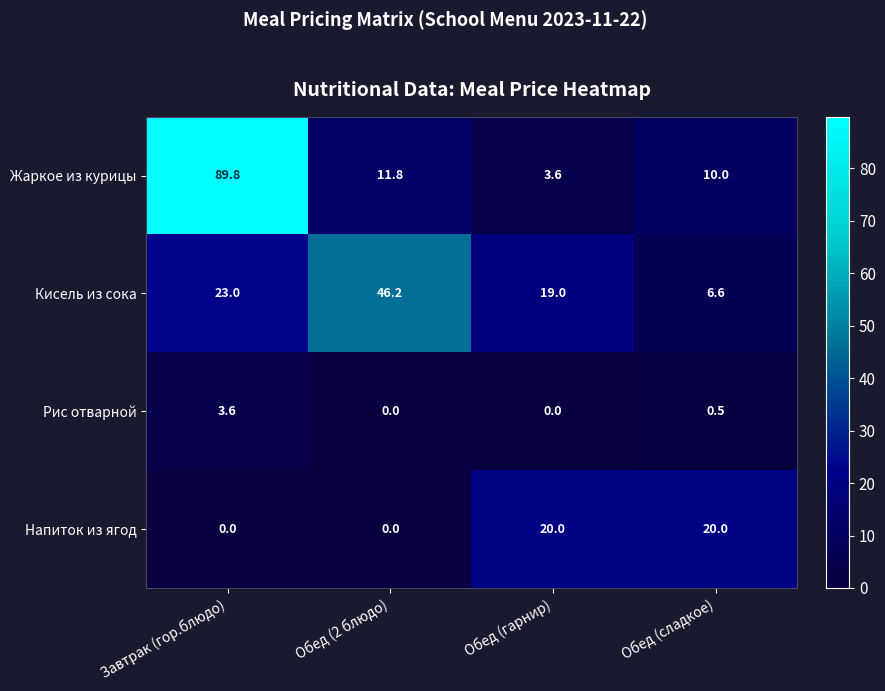

What is the difference between the maximum and second lowest values in the Рис отварной series?

3.6